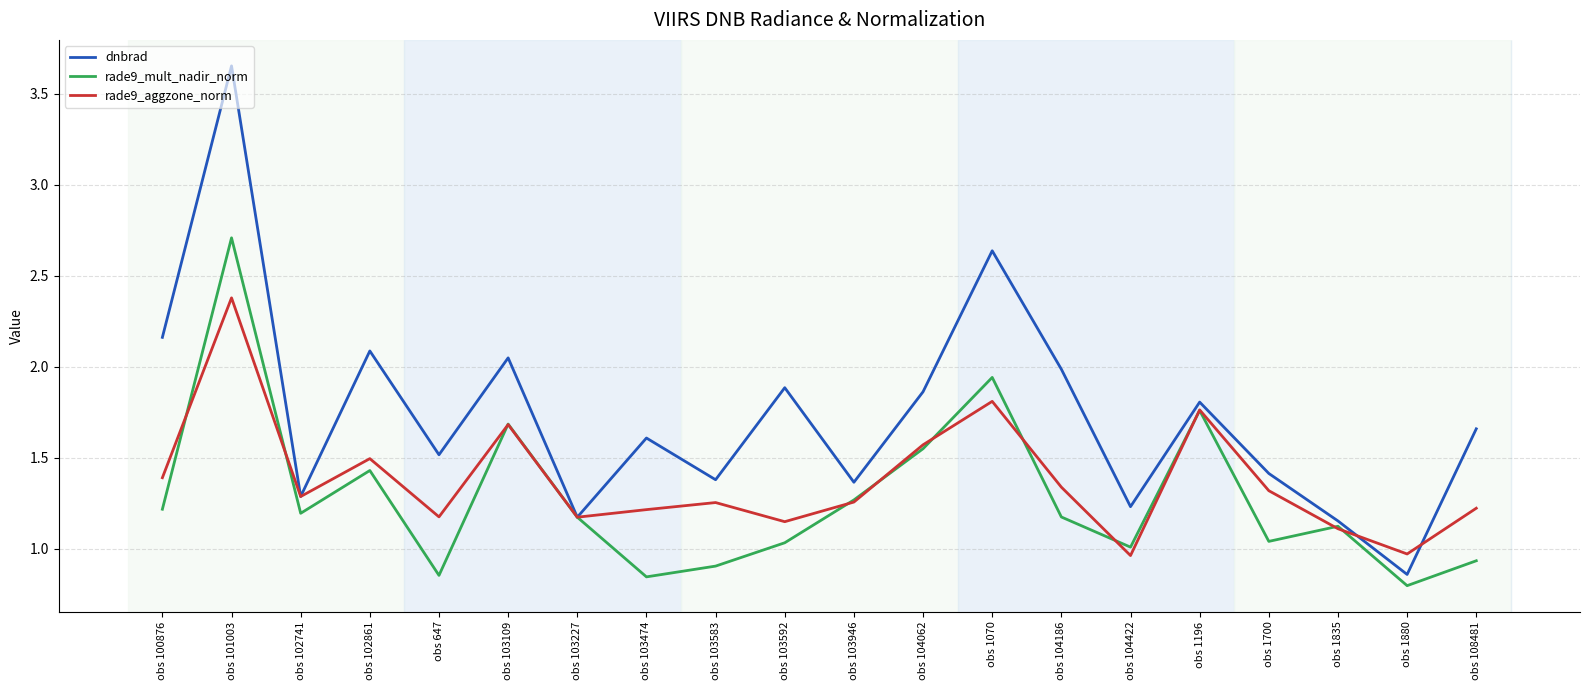

In rade9_aggzone_norm, how many points are higher than both neighbors (excluding endpoints)?

6